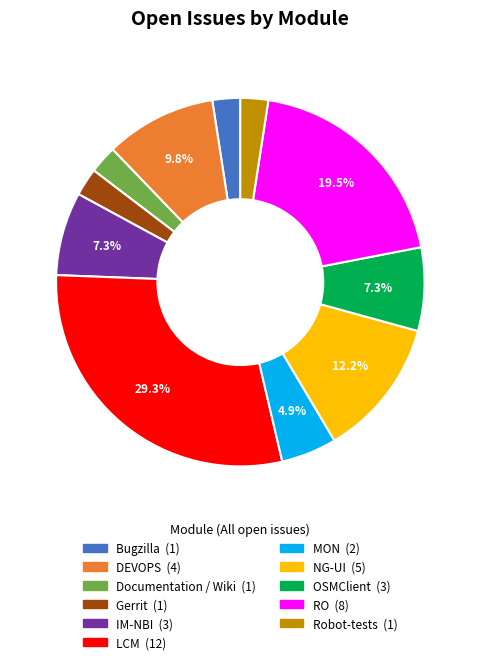

To the nearest percent, what is the average slice percentage?

9%